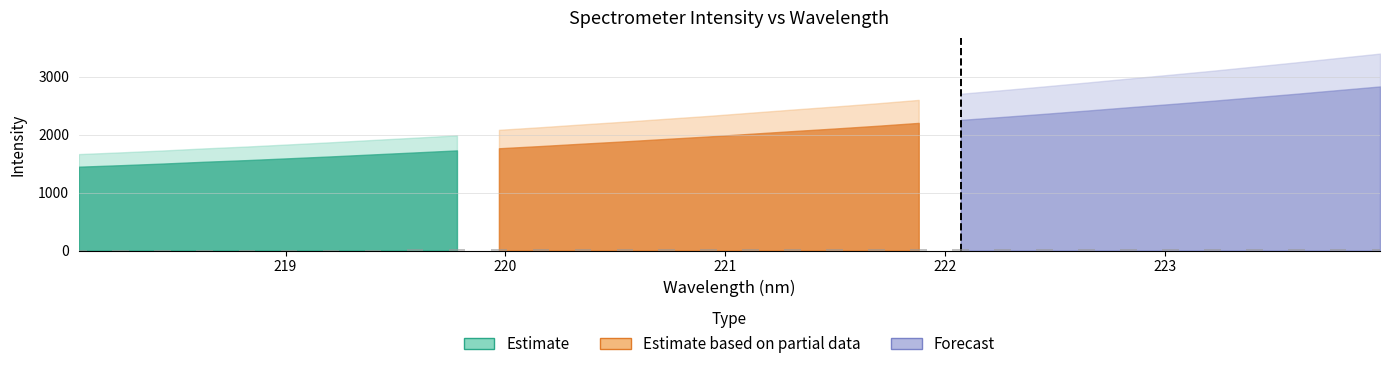

What is the difference between the maximum and minimum values?

16.6